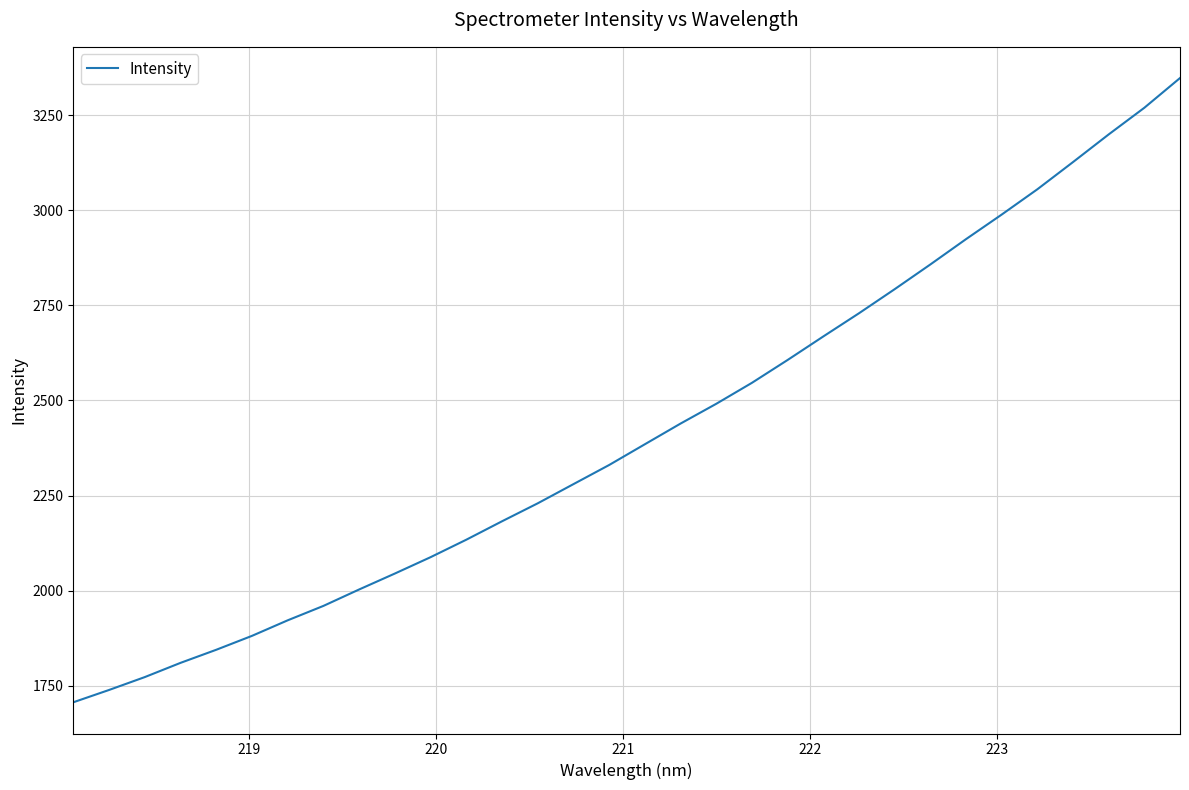

What is the difference between the maximum and minimum values?

1641.6